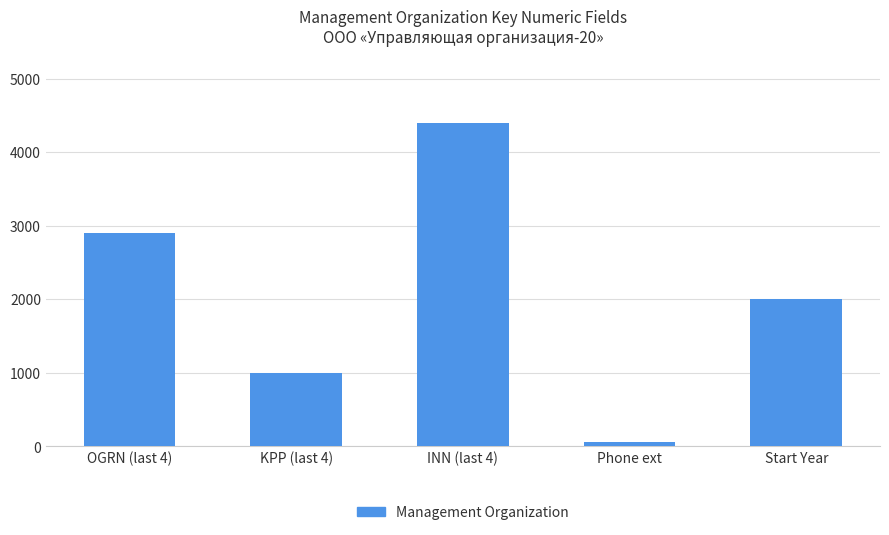

The chart shows a value of 1046 at OGRN (last 4). True or false?

False